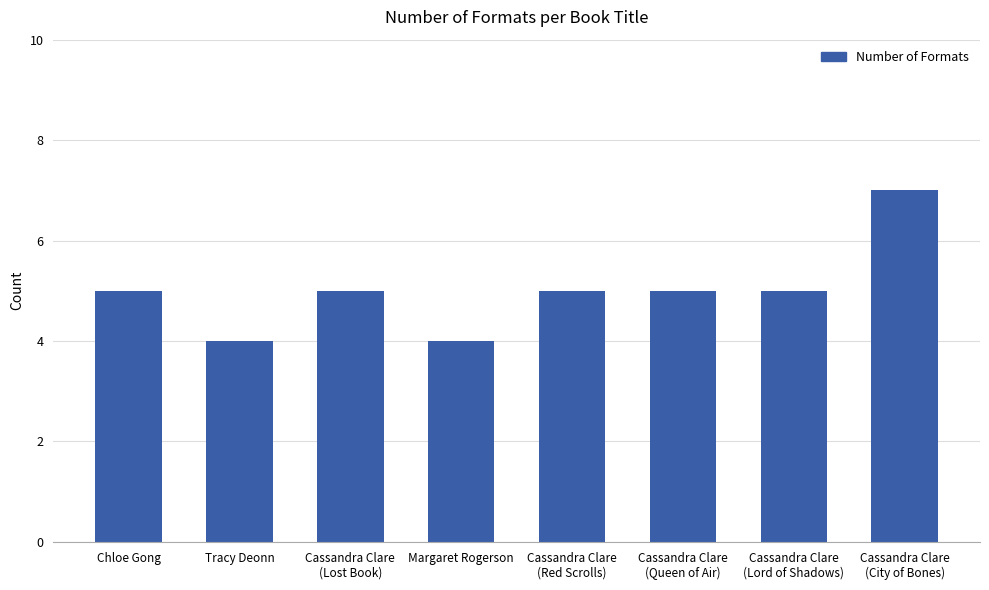

What is the label of the 5th bar from the right?

Margaret Rogerson